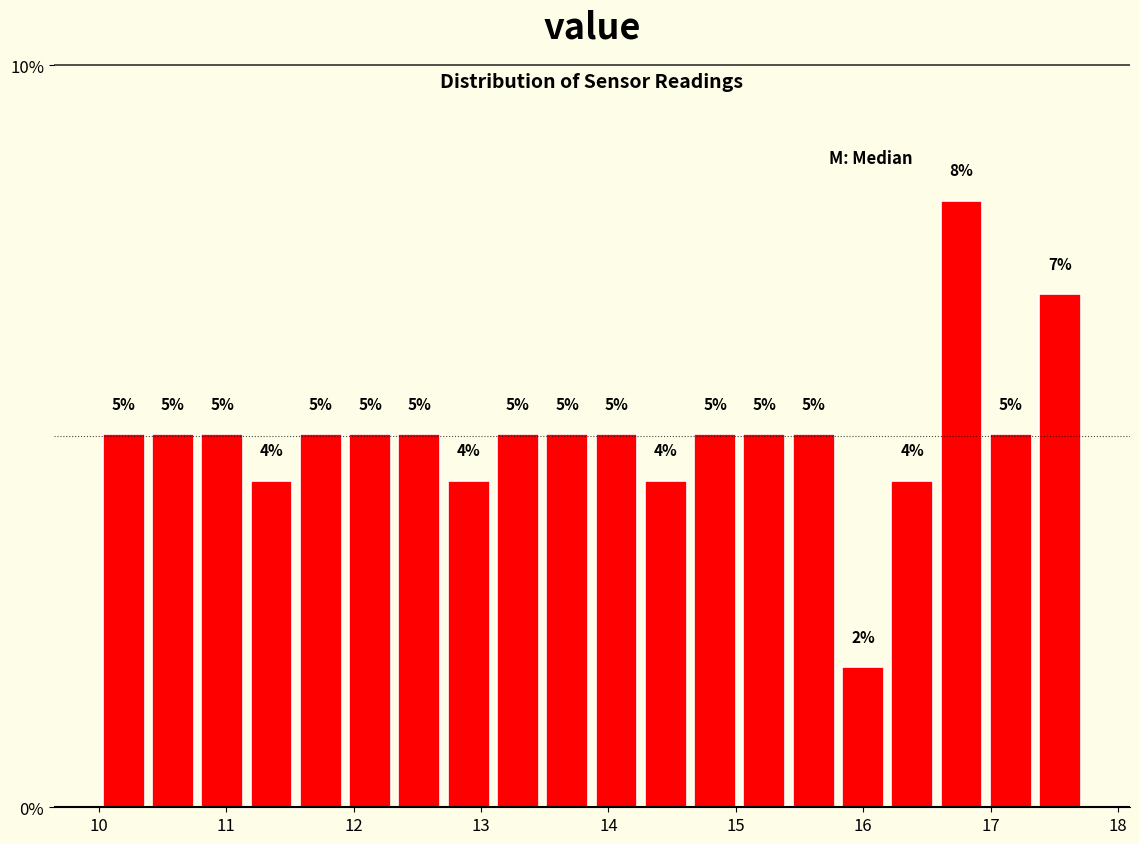

Around what value on the x-axis is the tallest bar? Give the approximate position of its centre, as read against the axis.

16.8